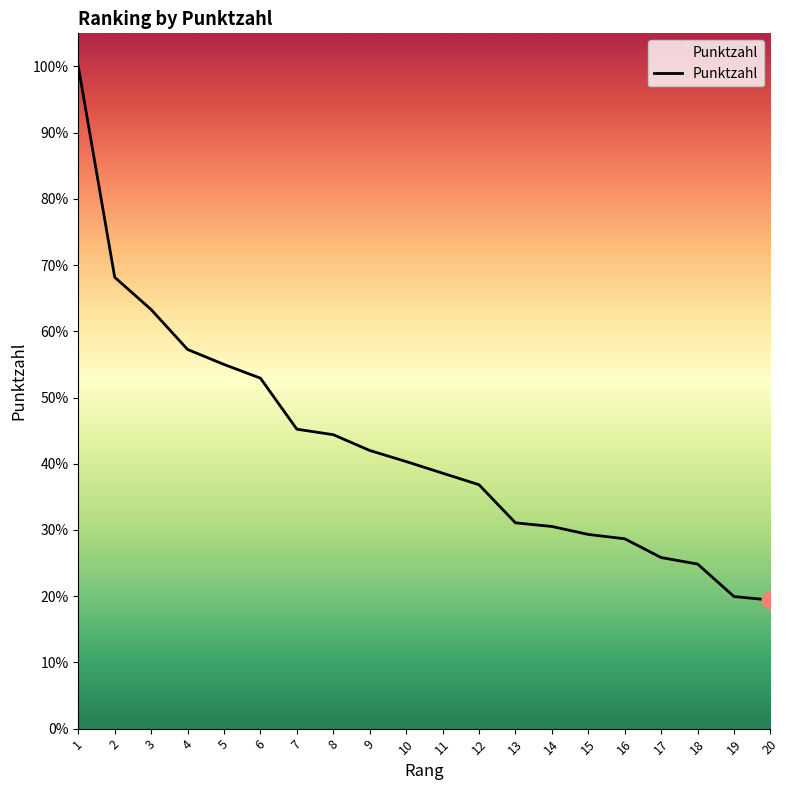

Does the chart have visible grid lines?

No